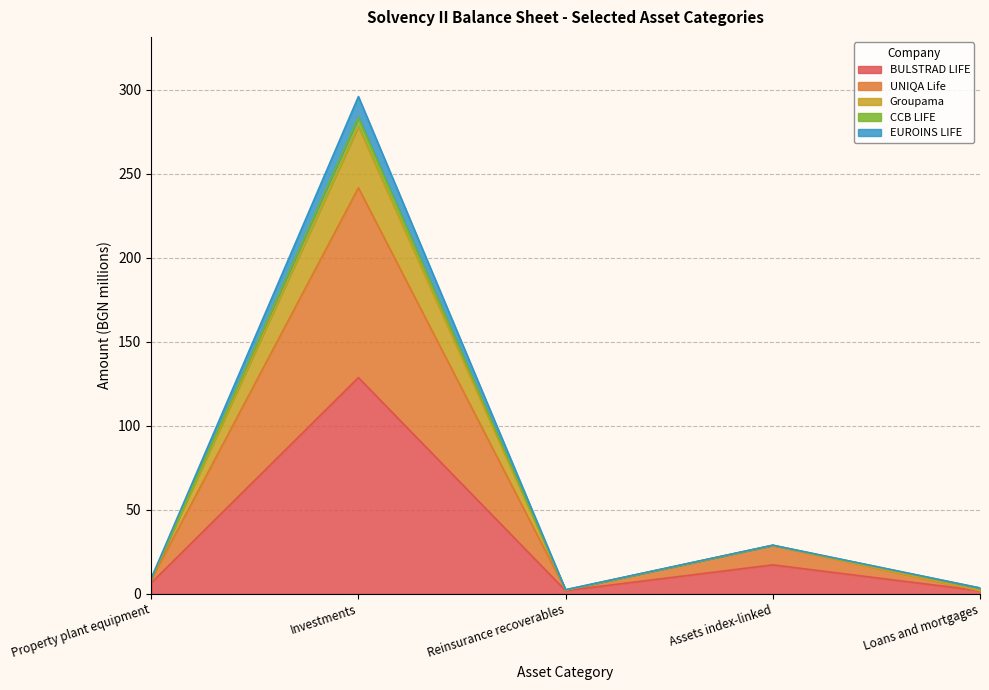

Which has a higher value, Loans and mortgages or Assets index-linked?

Assets index-linked